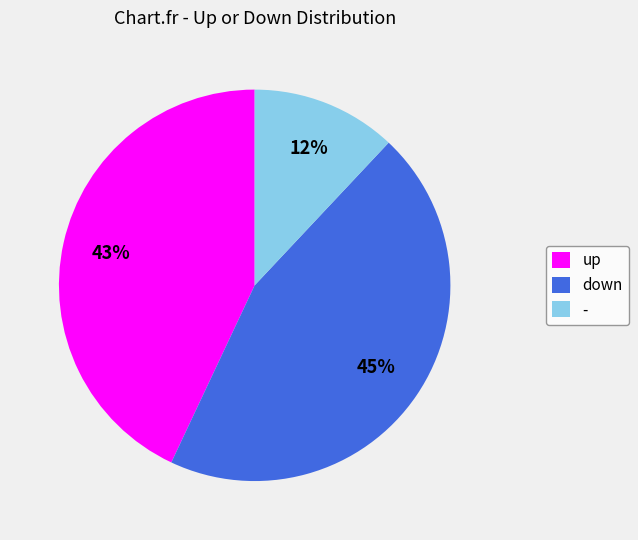

Is the sum of - and up greater than half?

Yes